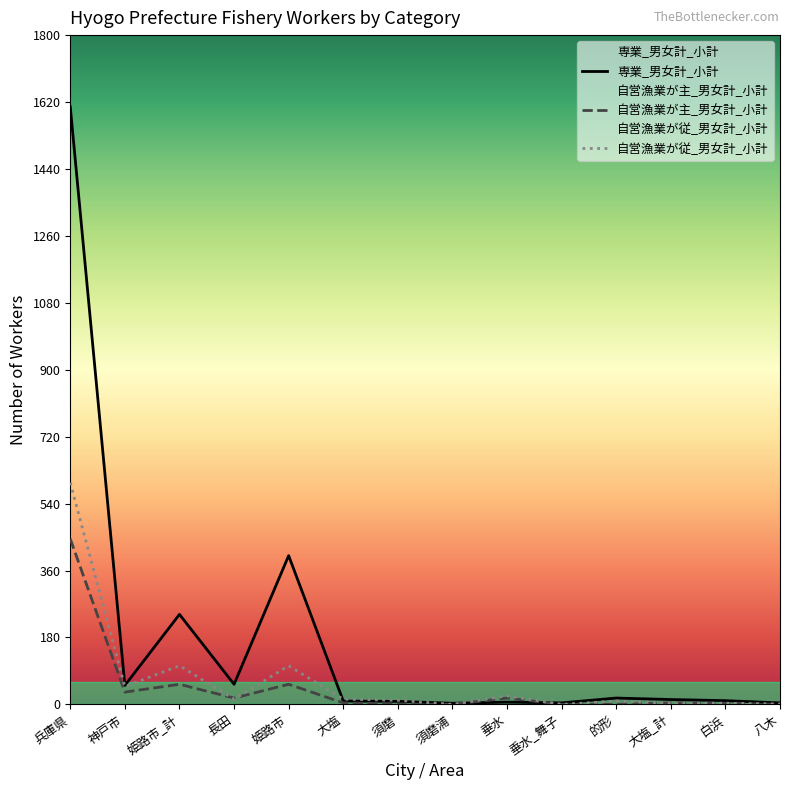

Rank the categories by 専業_男女計_小計 value from lowest to highest.

須磨浦, 垂水_舞子, 八木, 垂水, 須磨, 大塩, 白浜, 大塩_計, 的形, 神戸市, 長田, 姫路市_計, 姫路市, 兵庫県